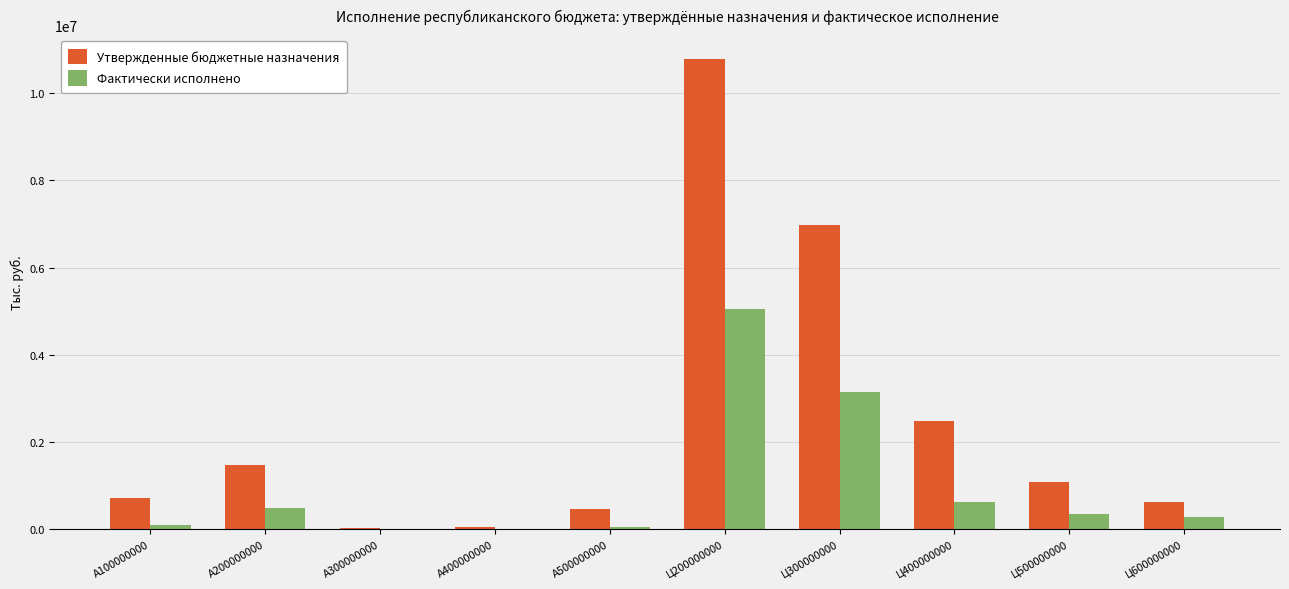

Which series has the largest total across all categories?

Утвержденные бюджетные назначения